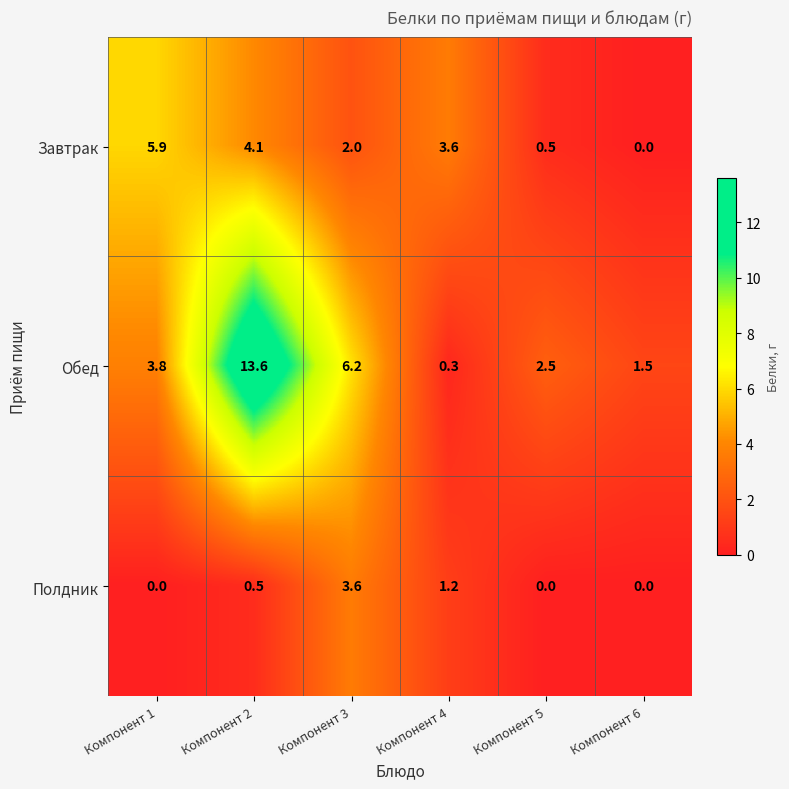

What is the spread (max minus min) of values at Компонент 5?

2.5